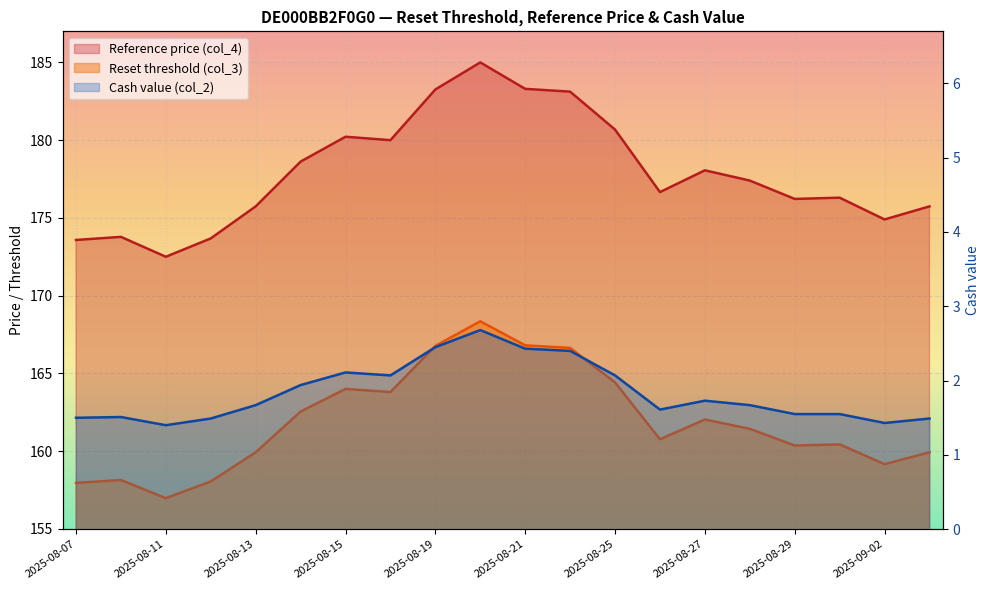

Which has a higher value, 2025-08-26 or 2025-08-27?

2025-08-27